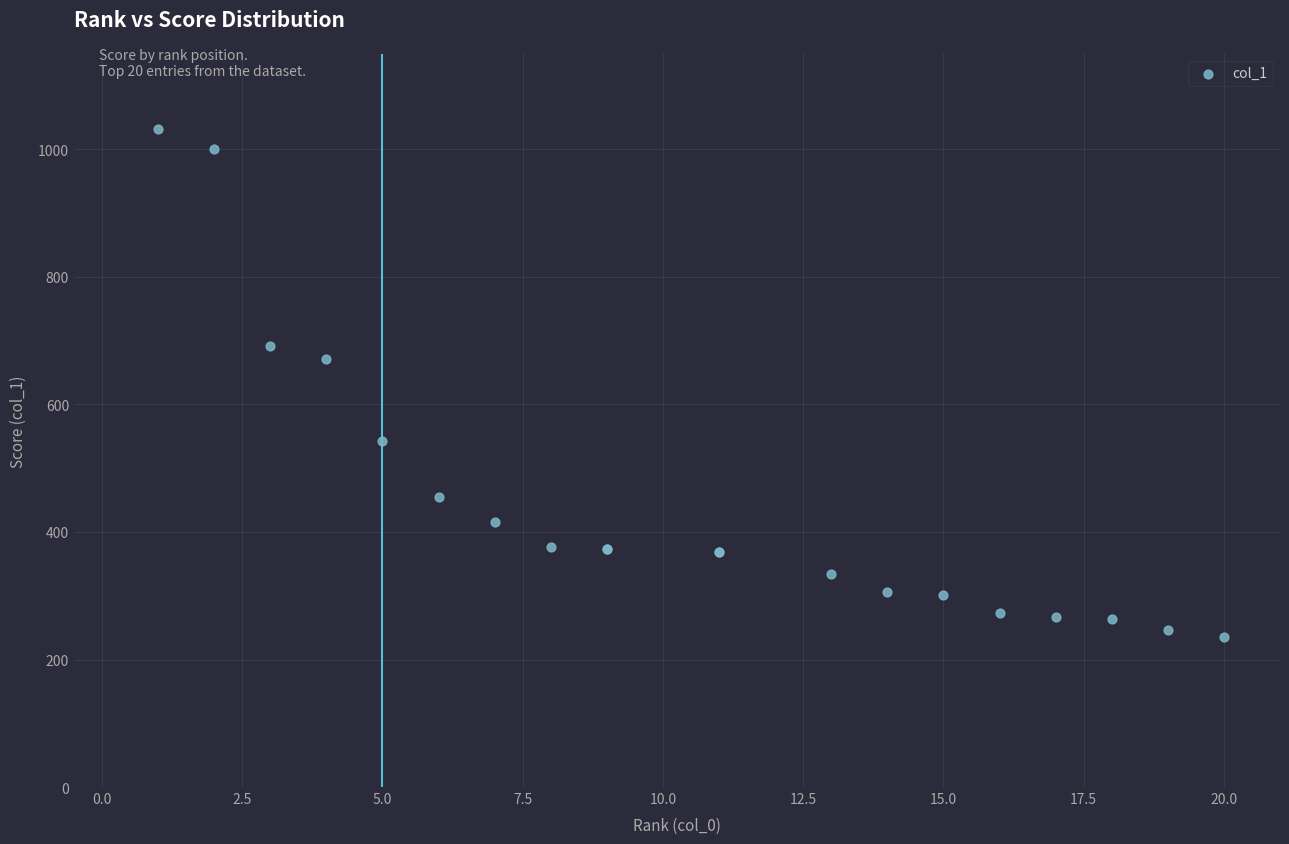

What Y value in the scatter plot is closest to 634?

672